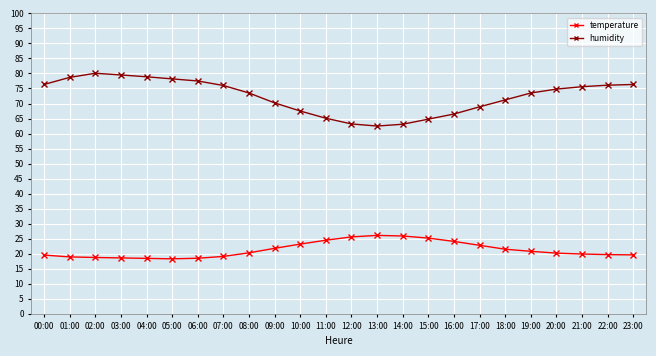

Which series has the largest total across all categories?

humidity